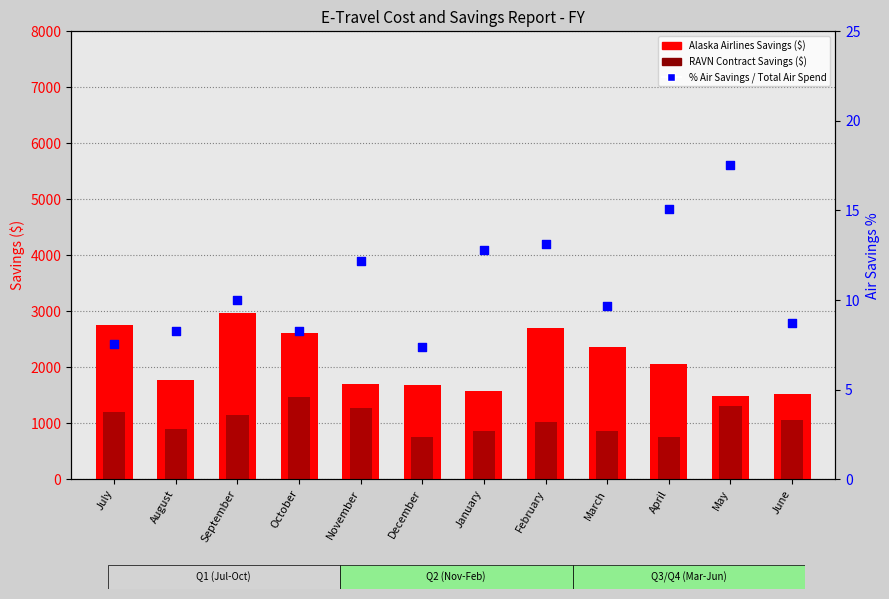

Which series reaches the maximum Y coordinate?

Alaska Airlines